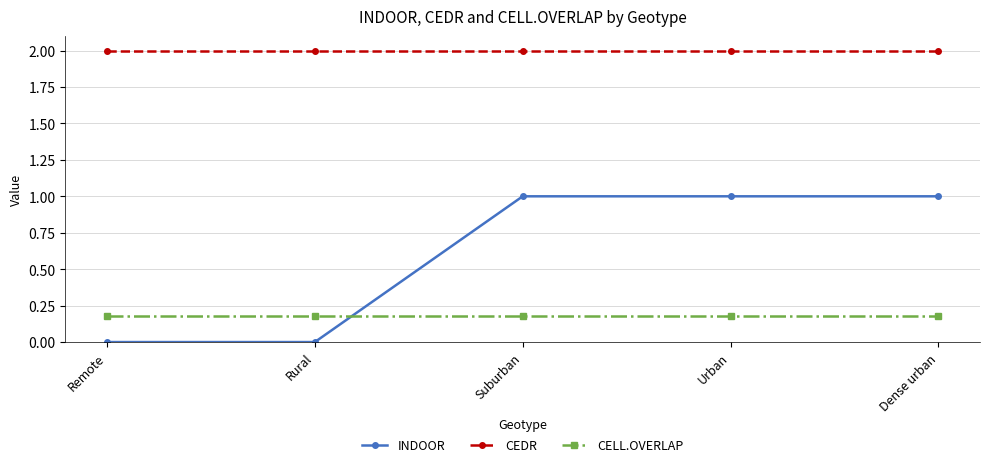

What is the spread (max minus min) of values at Remote?

2.0